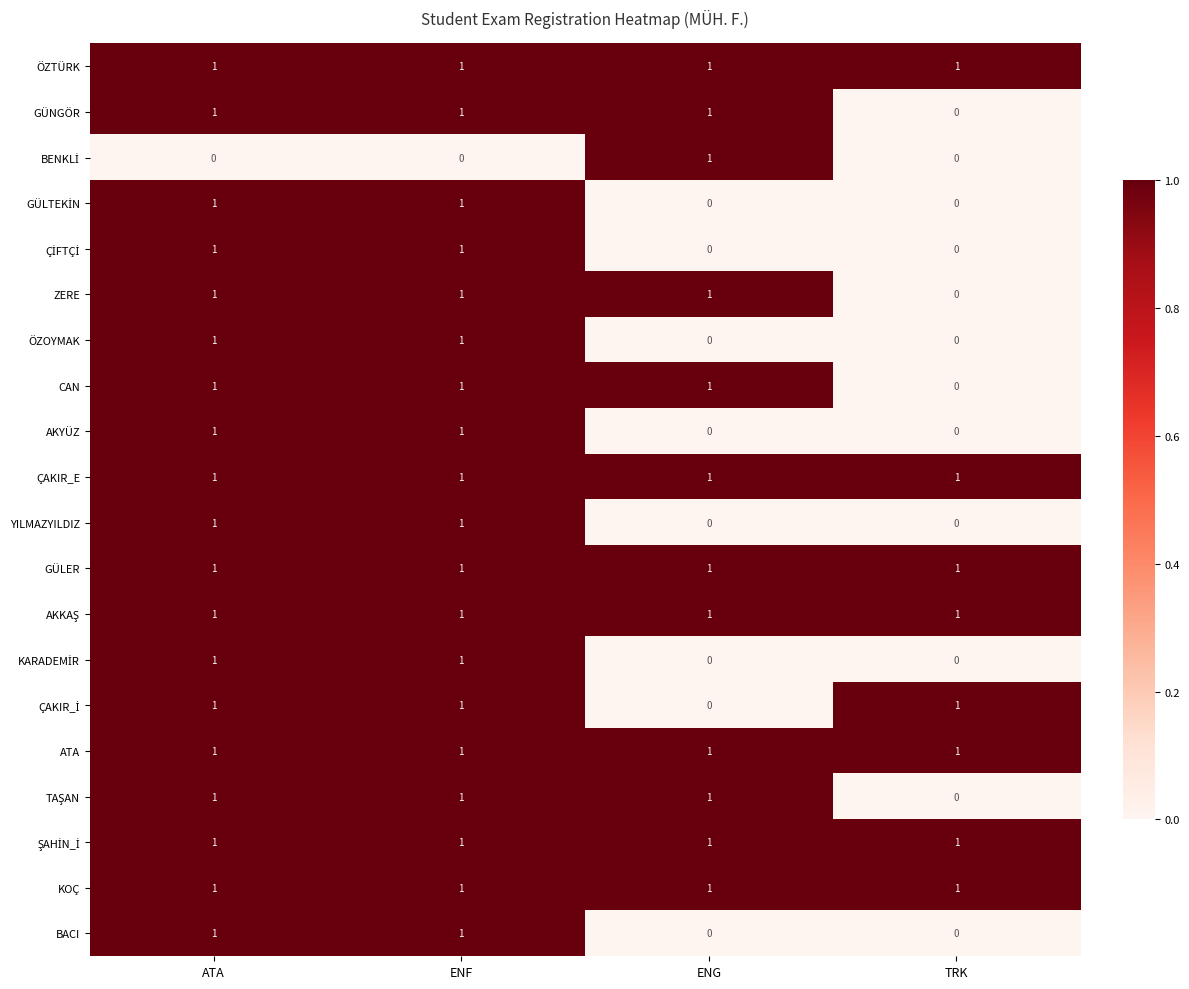

Count the number of categories in the chart.

4